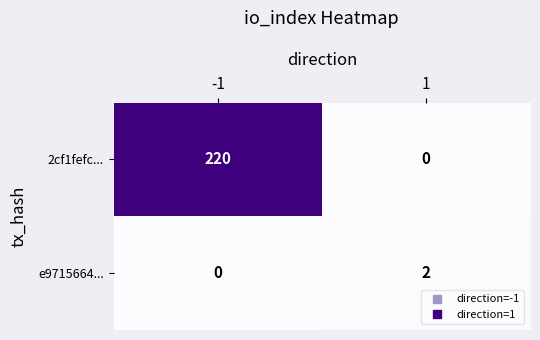

What is the average value of the 2cf1fefc... series?

110